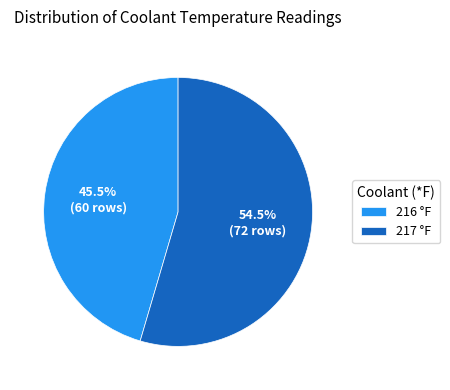

Rank the categories by value from highest to lowest.

217, 216